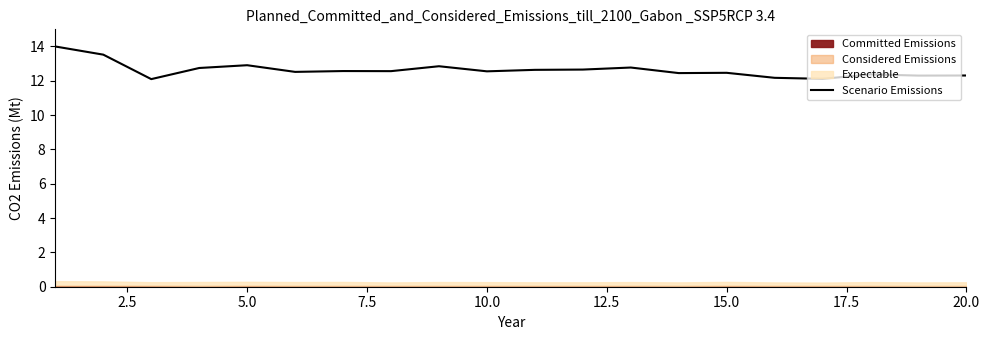

Does the chart display data point markers on the line(s)?

No